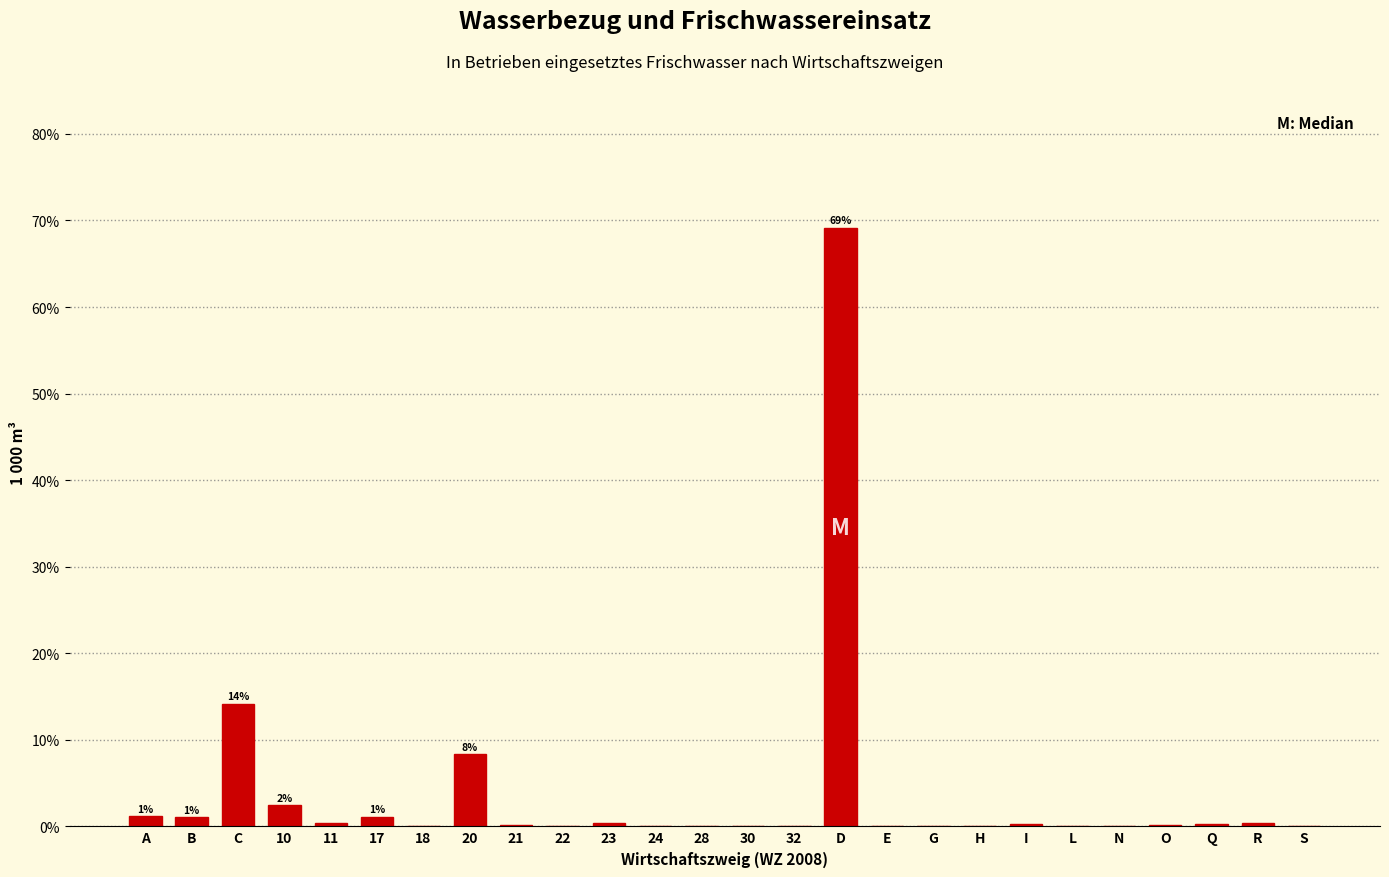

What value does the data have at 20?

8.3